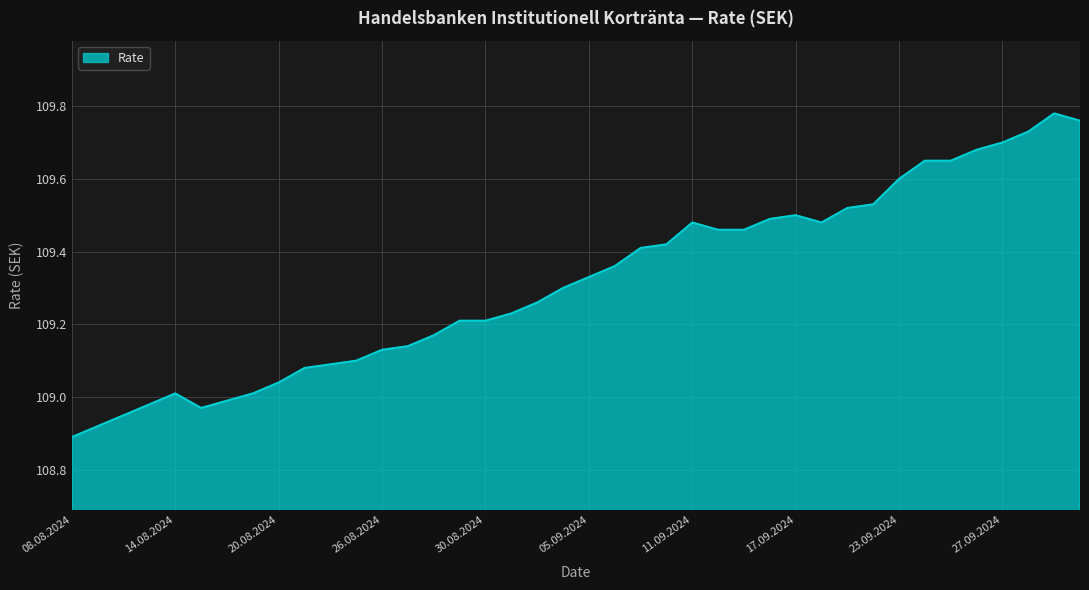

What is the difference between the maximum and minimum values?

0.9